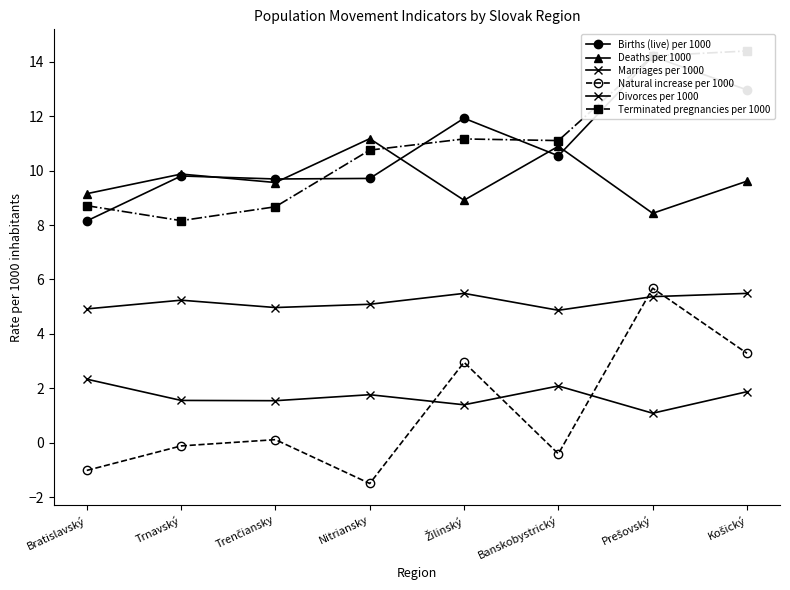

The Deaths per 1000 series shows 9.6 at Košický. True or false?

True